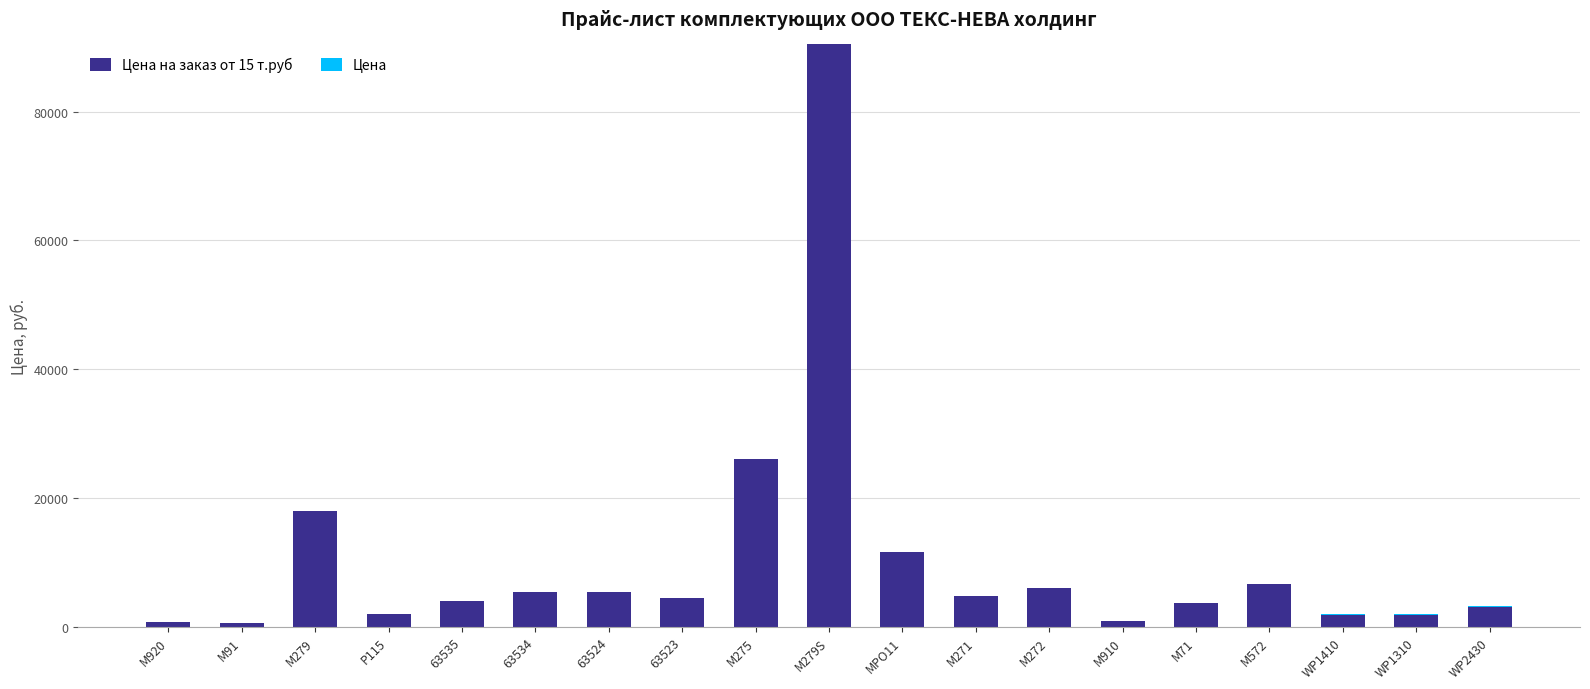

At which category is the sum across all series the highest?

M279S